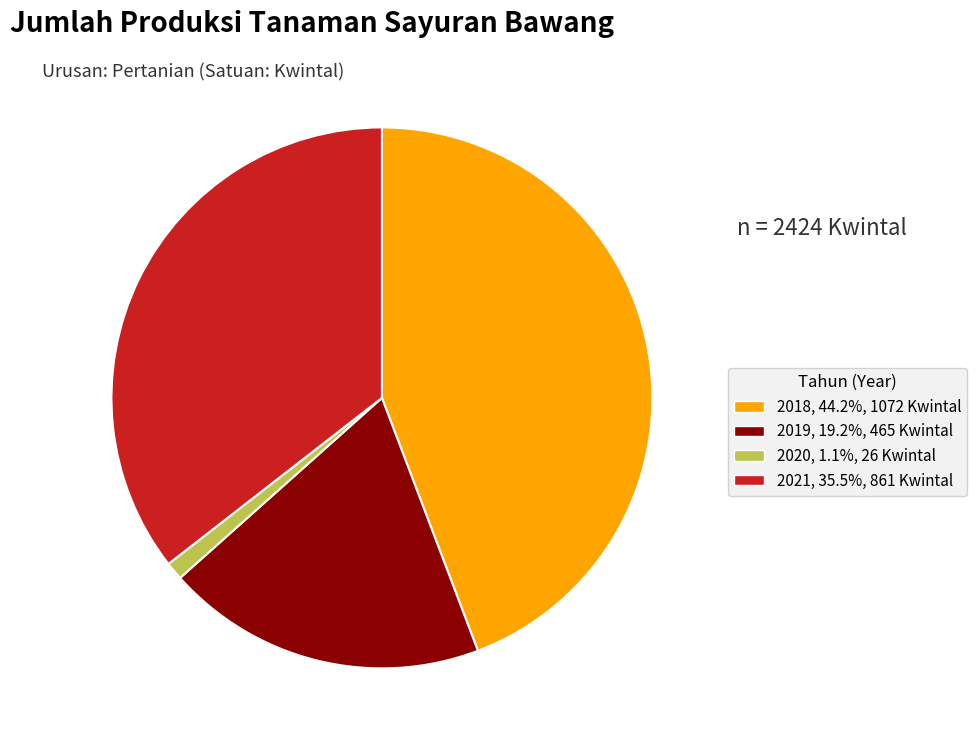

Count the number of slices in the pie.

4